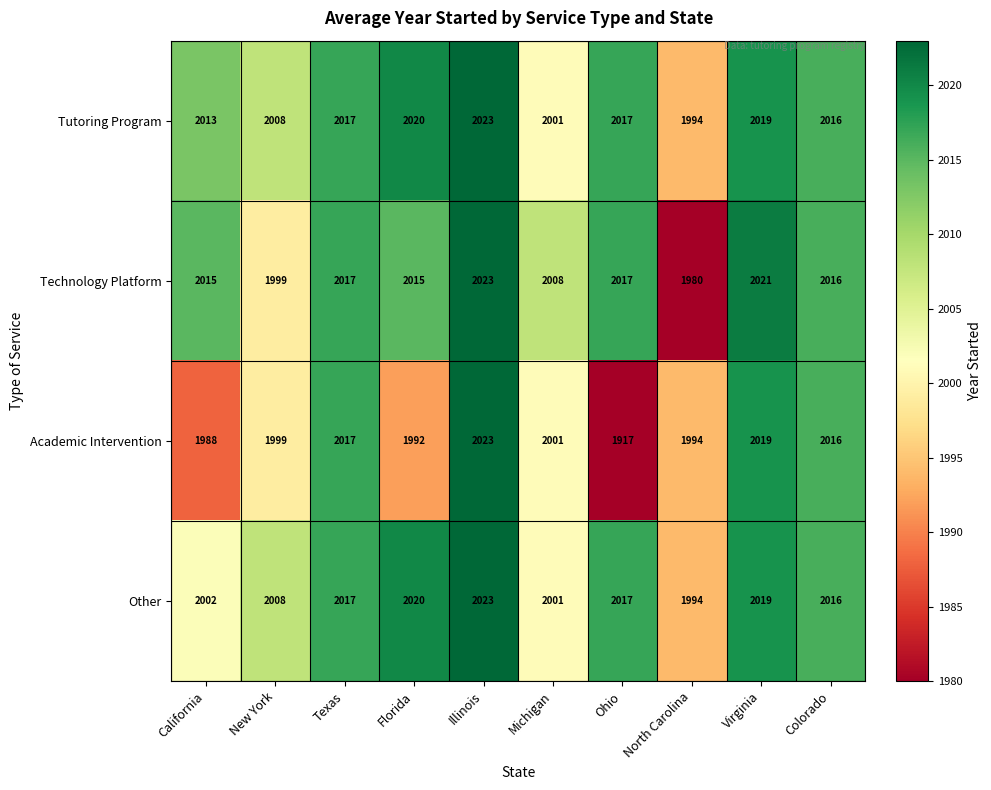

What is the sum of the Academic Intervention values at New York and Florida?

3991